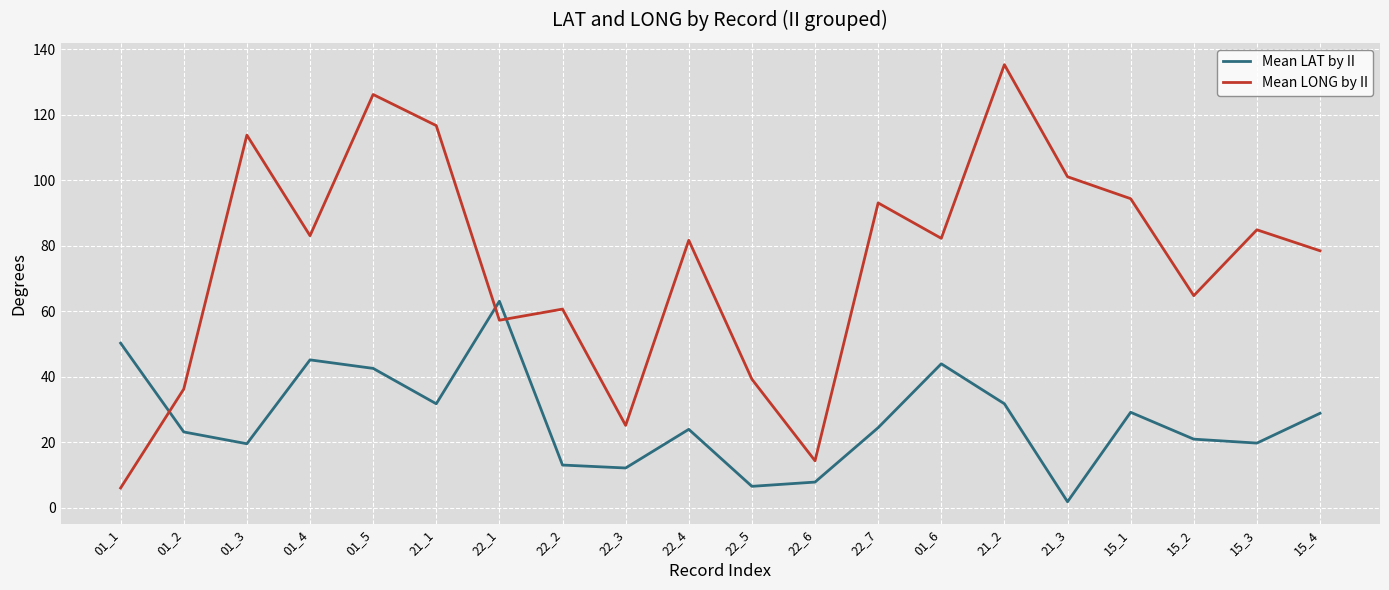

What is the minimum value for Mean LONG by II?

6.1